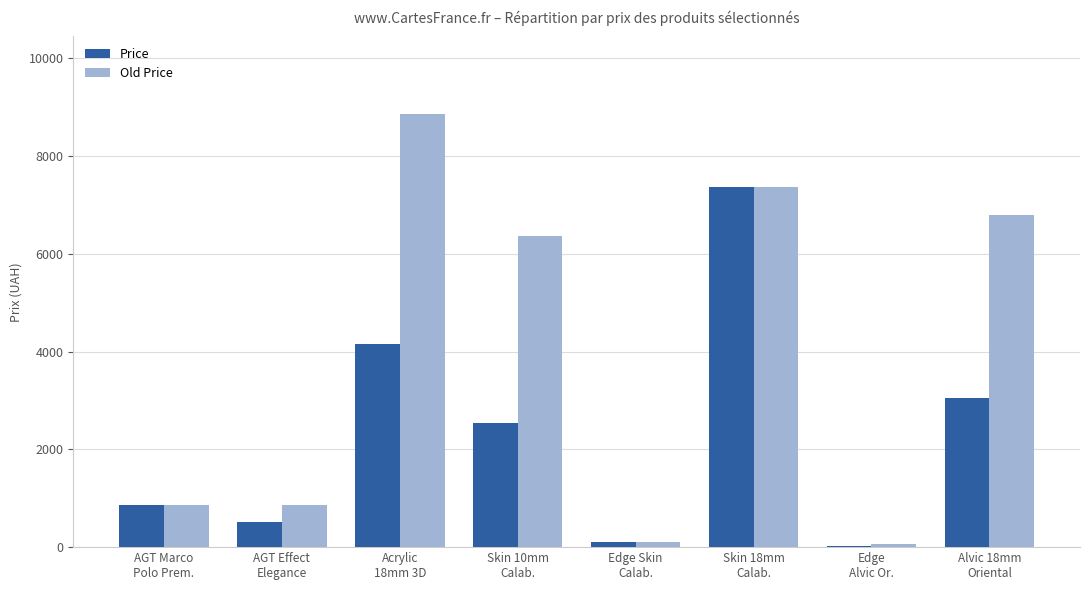

Which series has the largest total across all categories?

Old Price